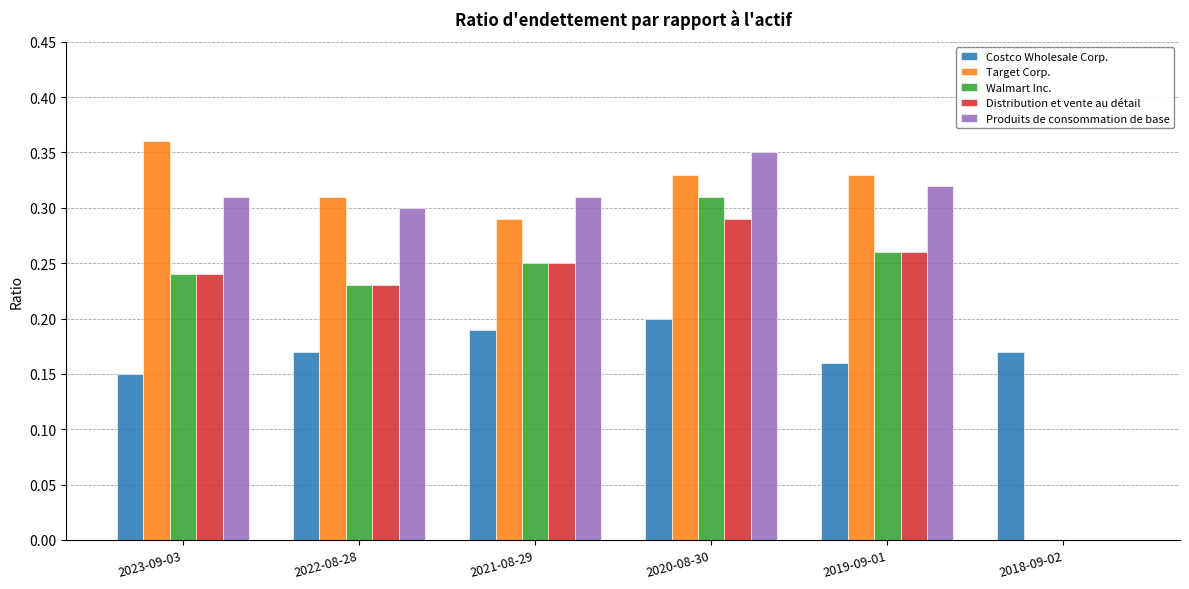

What is the sum of all Produits de consommation de base values?

1.6